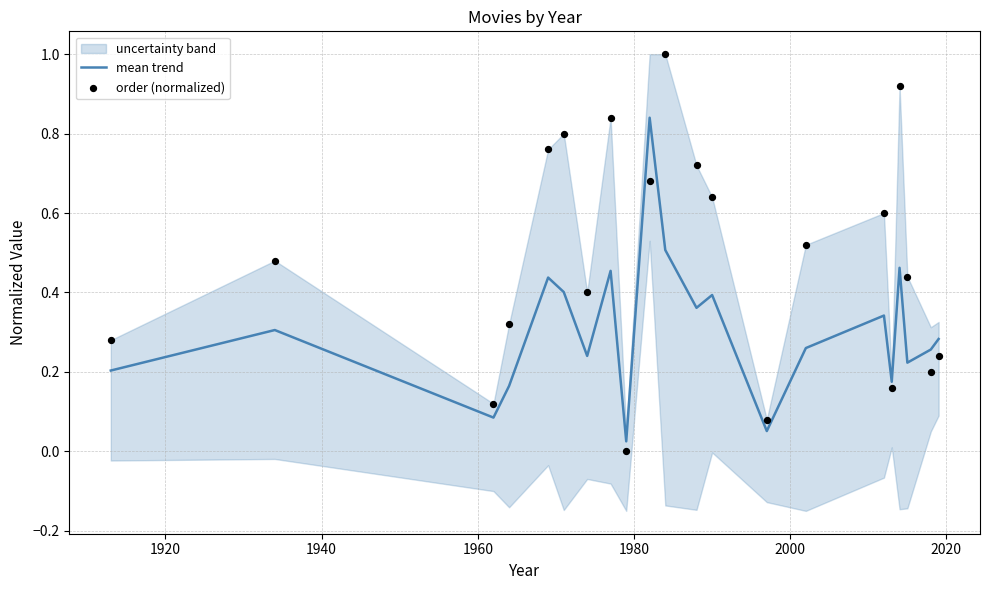

Which series has the largest total across all categories?

order (normalized)